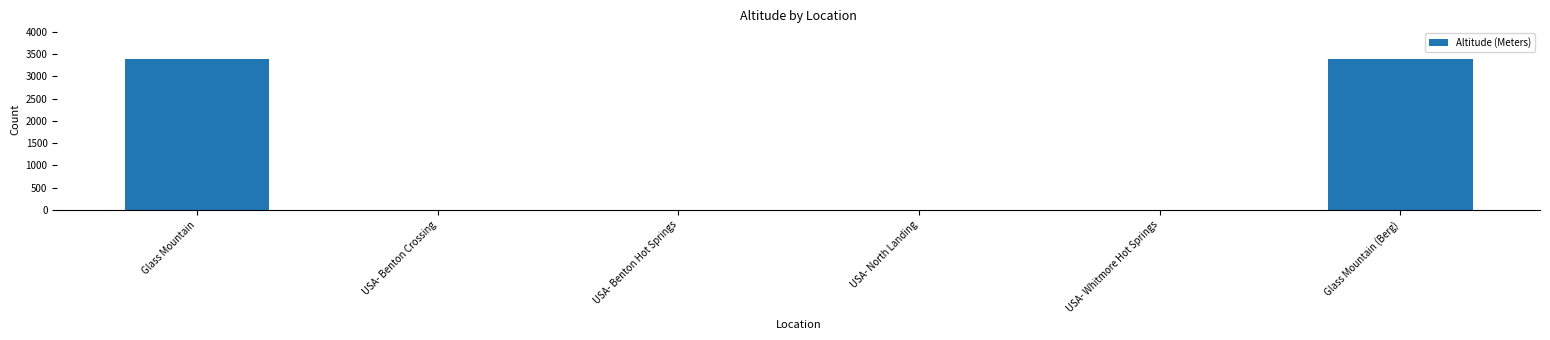

Are the bars horizontal?

No